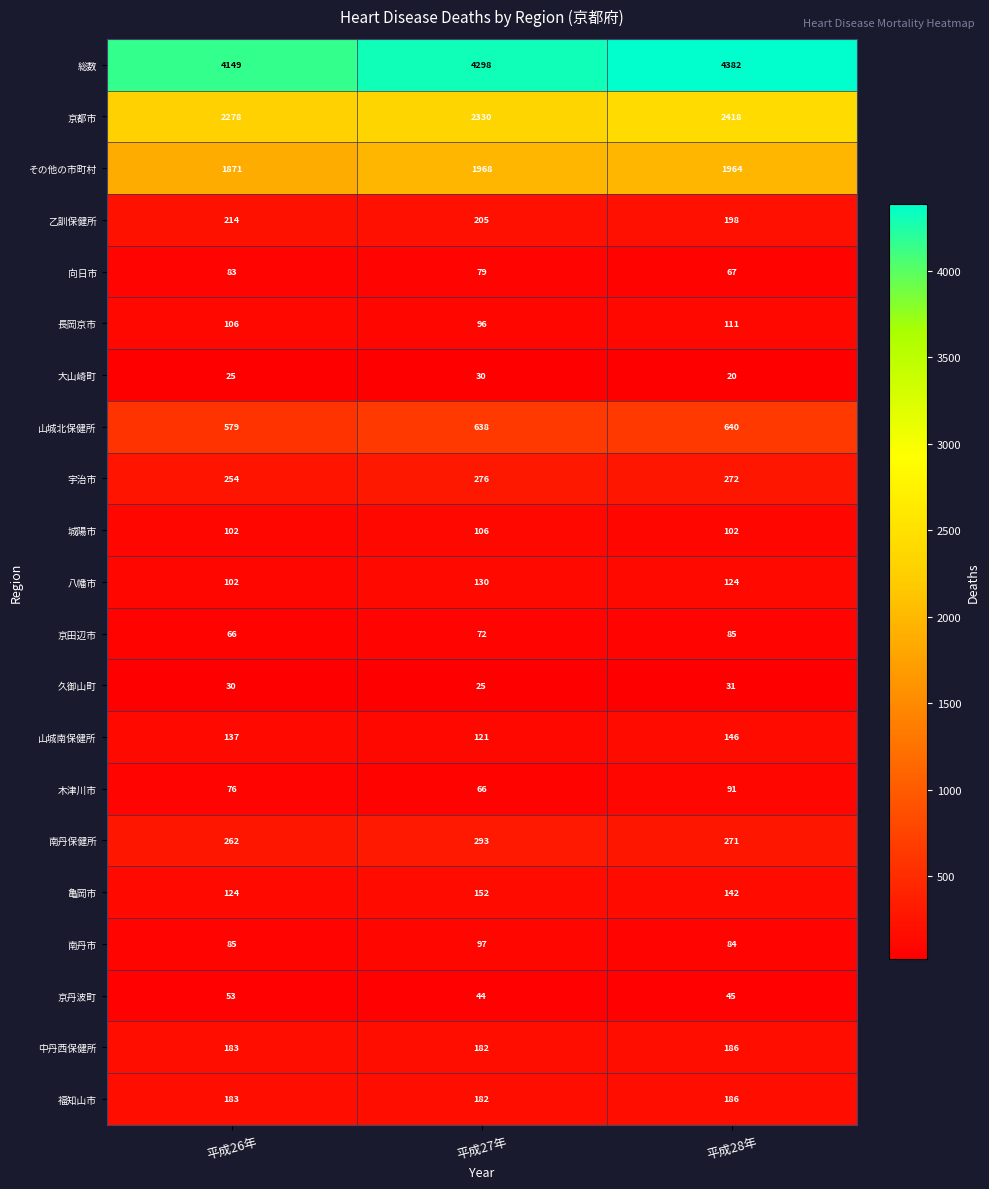

What is the minimum value shown in the chart?

20